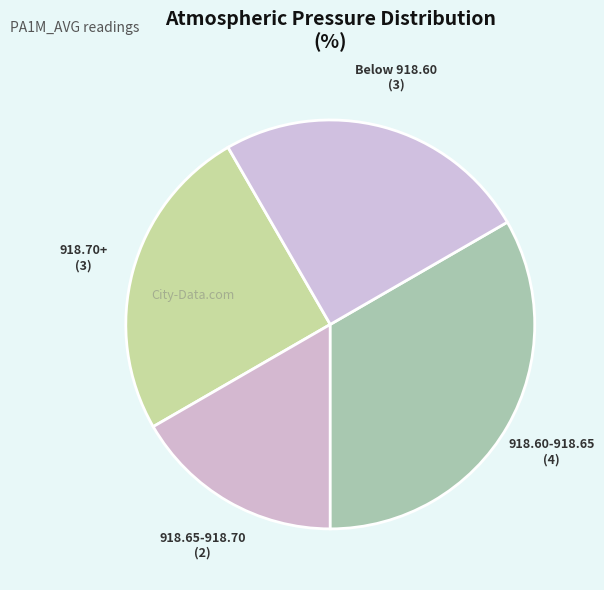

True or false: 918.60-918.65 accounts for 33% of the total.

True